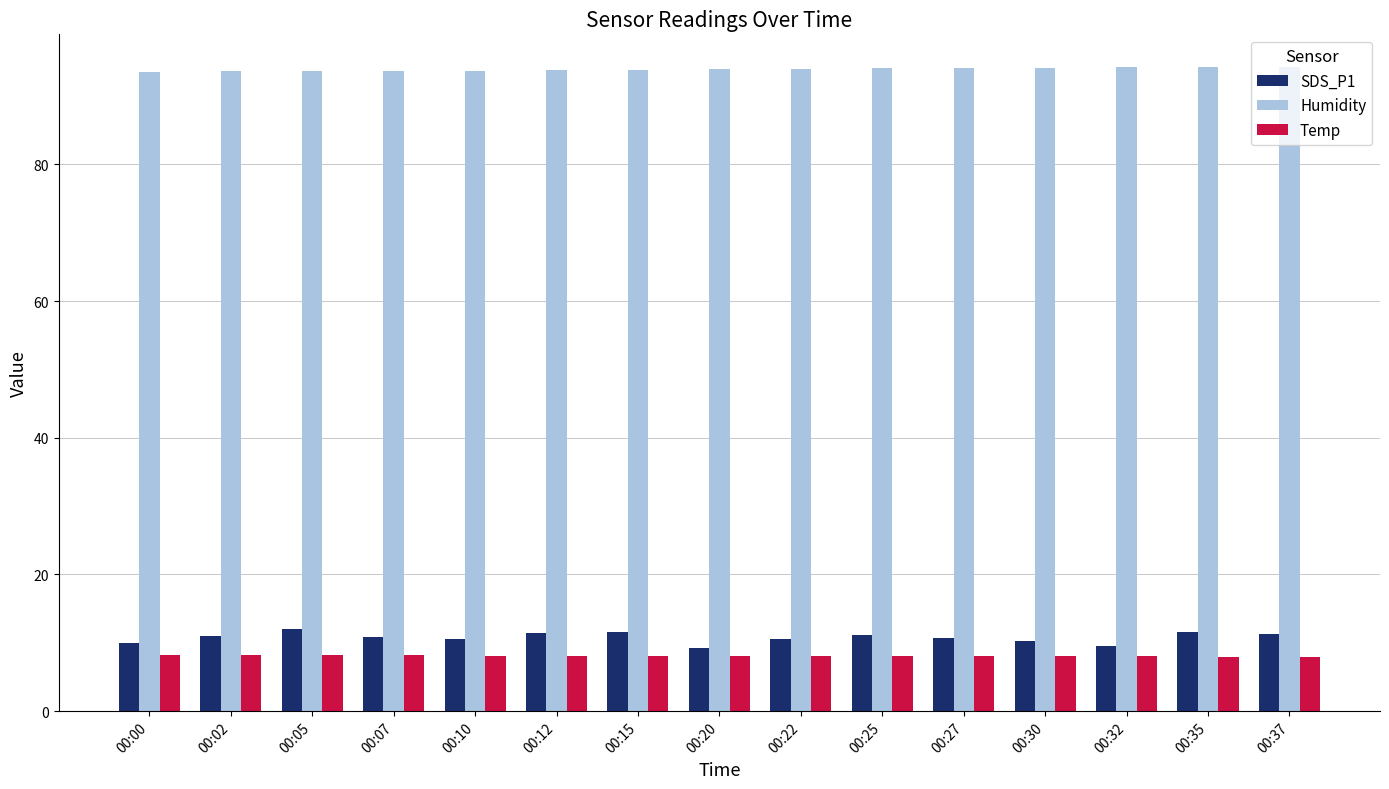

What is the greatest value displayed?

94.3